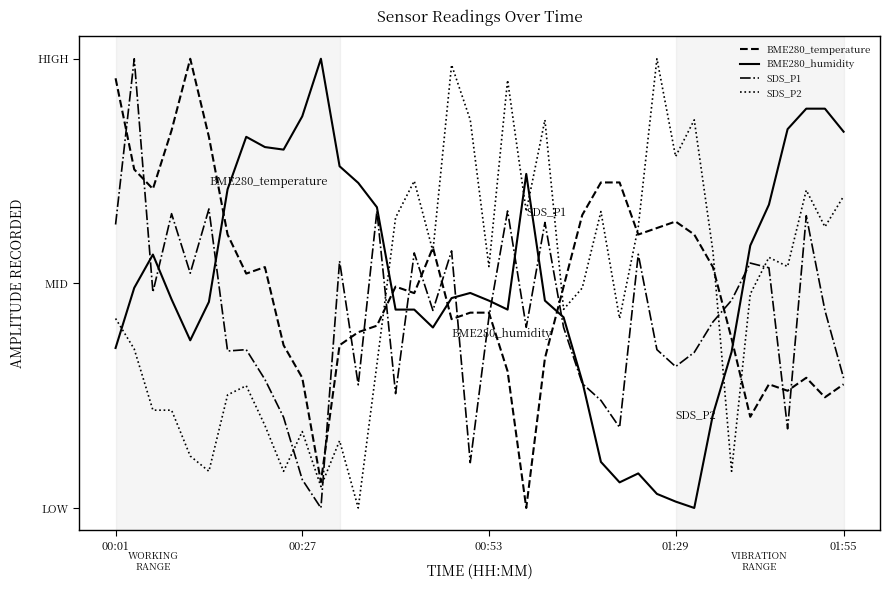

What are all the series names shown in the legend?

BME280_temperature, BME280_humidity, SDS_P1, SDS_P2